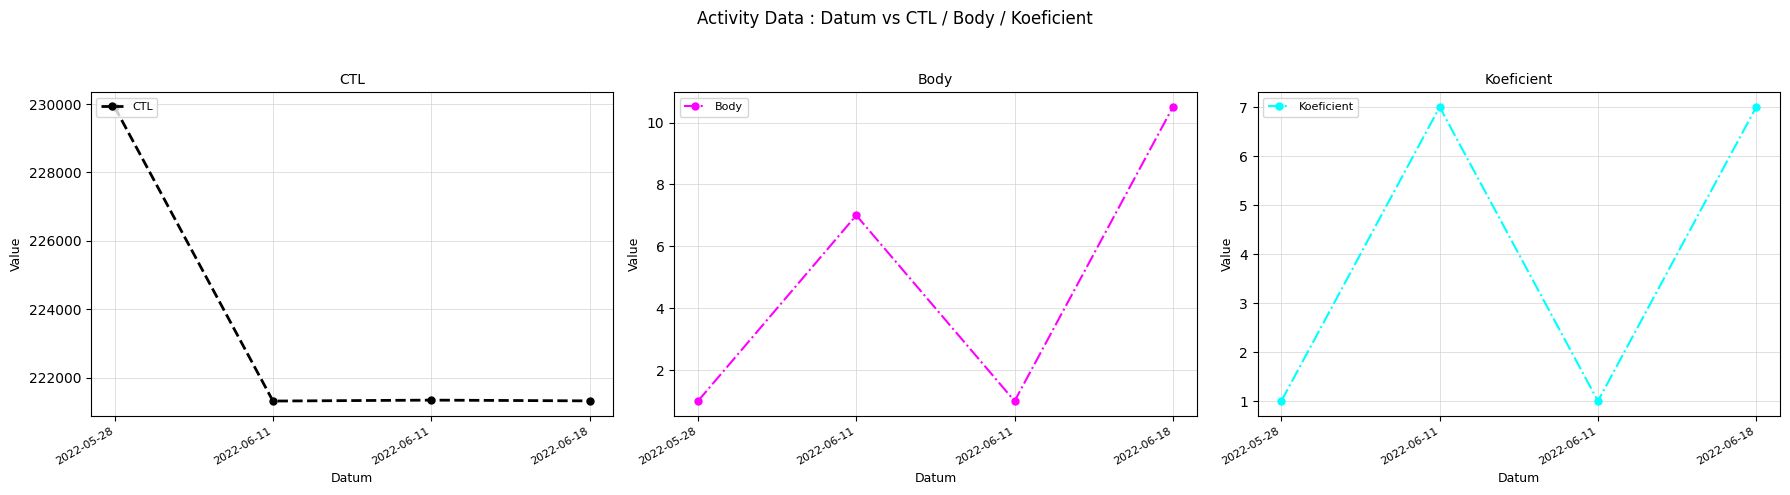

How many lines are shown in the chart?

3